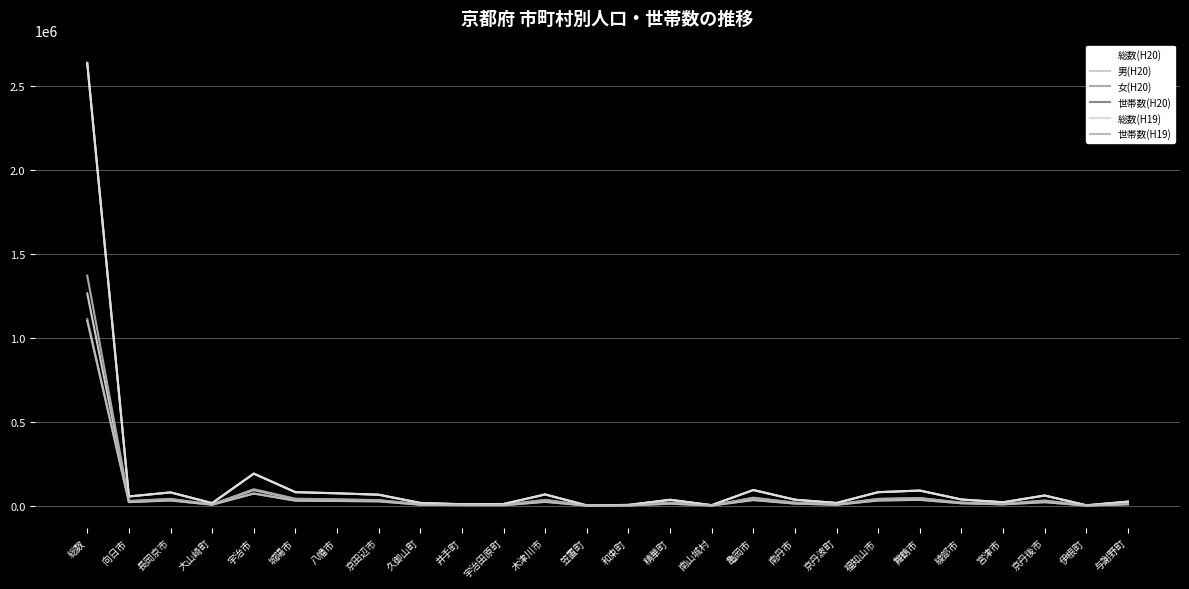

Is this an area chart (filled region under the line)?

No